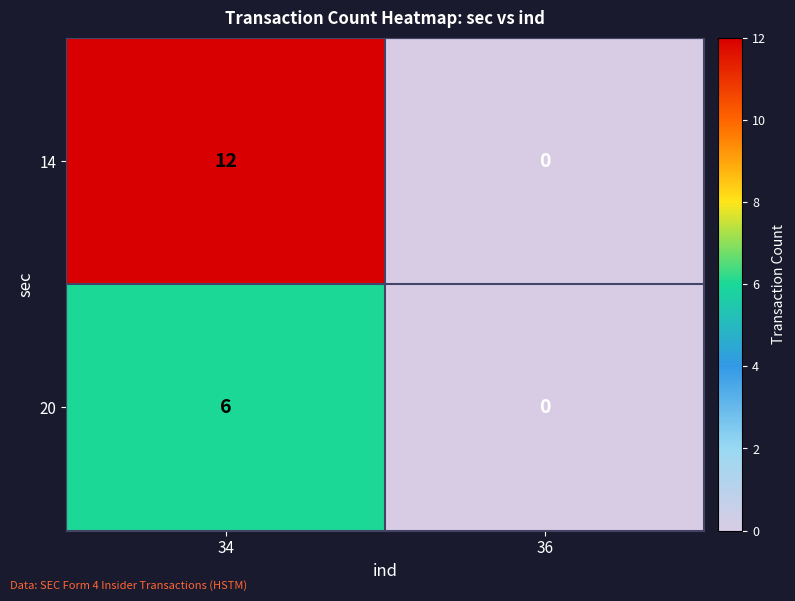

Rank the series by their maximum value, from lowest to highest.

20, 14